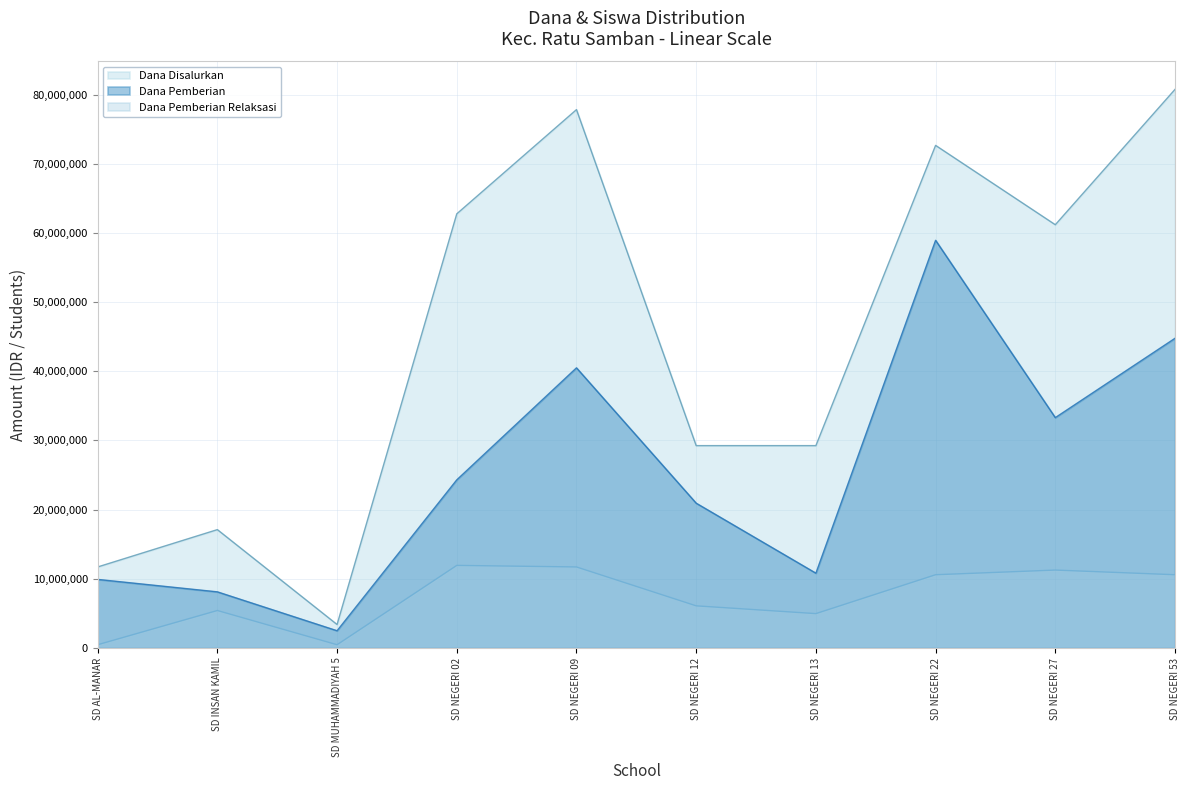

How many data points in Dana Pemberian Relaksasi are above 10575000?

3